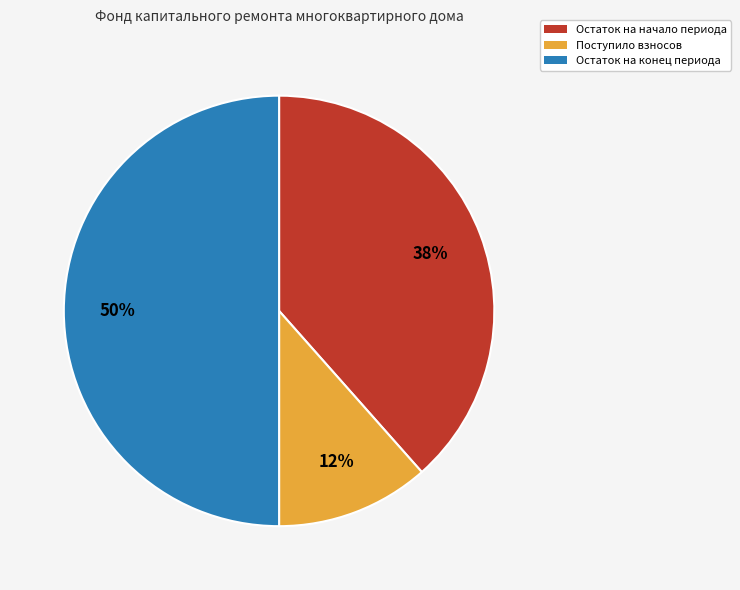

Combined, do Остаток на начало периода and Остаток на конец периода account for over 50%?

Yes